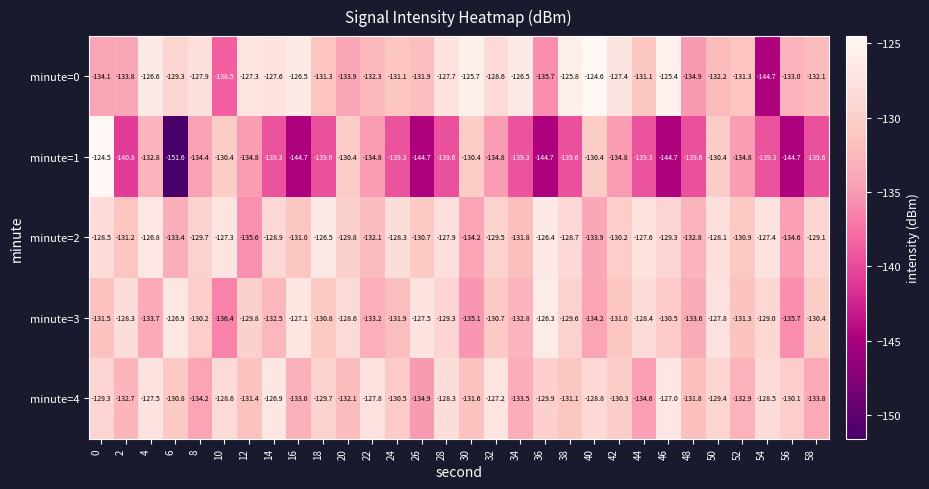

What value does the minute=3 series have at 26?

-127.5